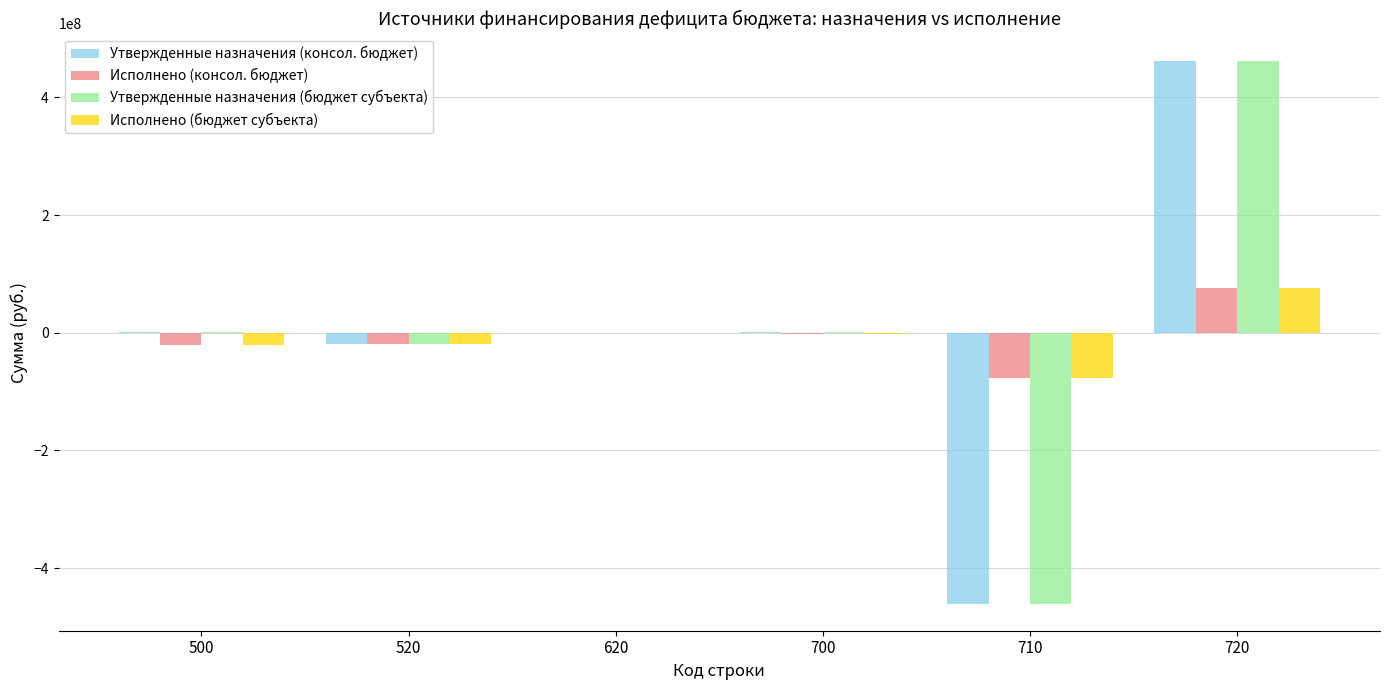

What is the highest value of the Исполнено (консол. бюджет) series?

75761368.8